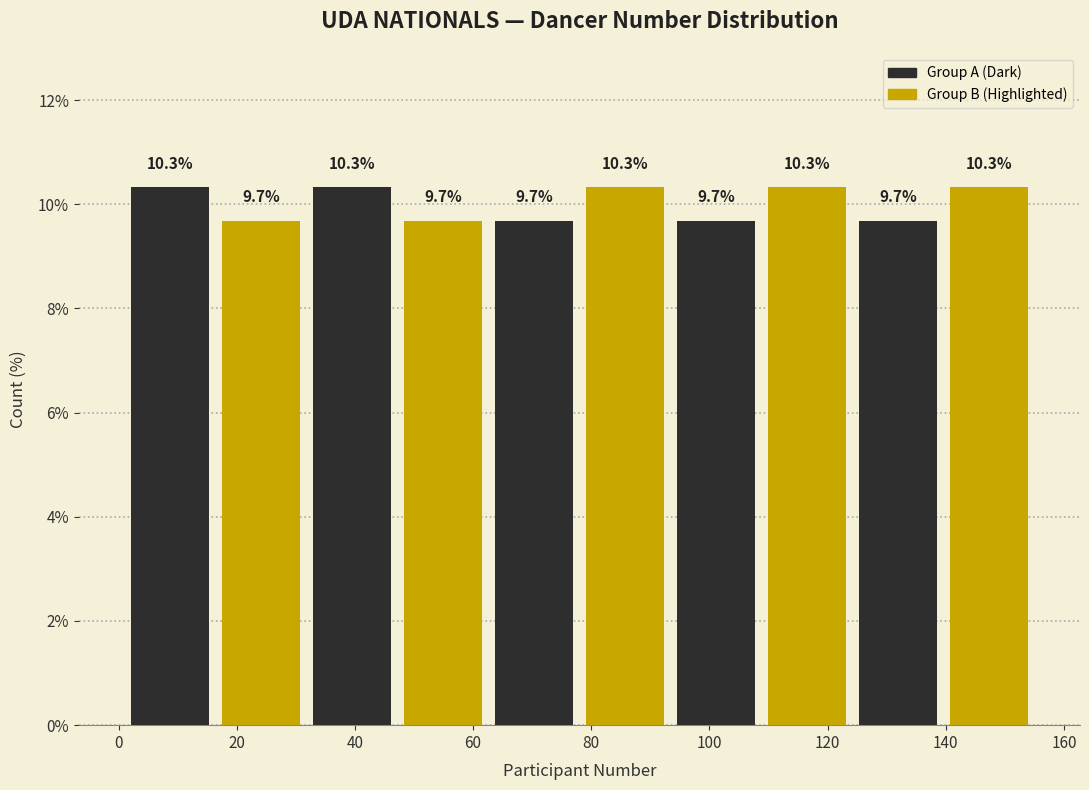

Reading left to right, list every bar in this chart as the range it spans on the x-axis followed by its height. The bar edges are not printed on the chart, so give them approximately, as read against the axis.

1.0 to 16.4: 10.3
16.4 to 31.8: 9.7
31.8 to 47.2: 10.3
47.2 to 62.6: 9.7
62.6 to 78.0: 9.7
78.0 to 93.4: 10.3
93.4 to 108.8: 9.7
108.8 to 124.2: 10.3
124.2 to 139.6: 9.7
139.6 to 155.0: 10.3